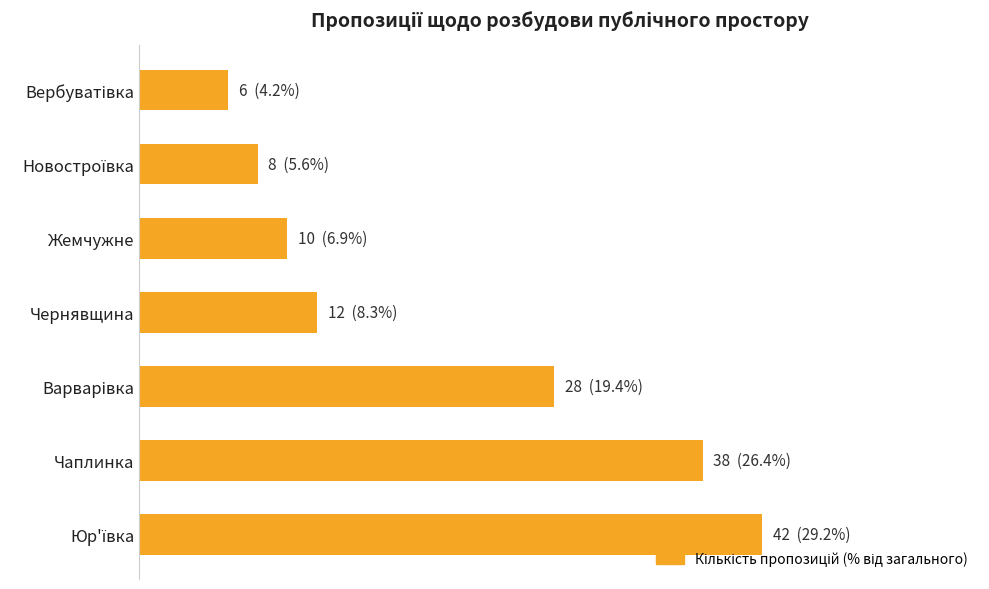

Does the chart contain any negative values?

No